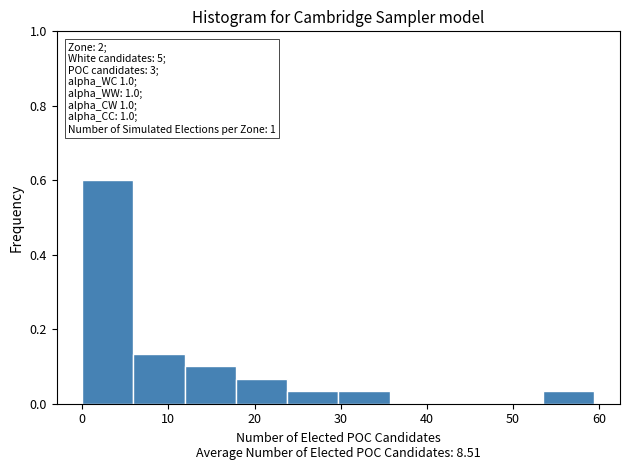

Over which range of the x-axis is the bar tallest?

0 to 6